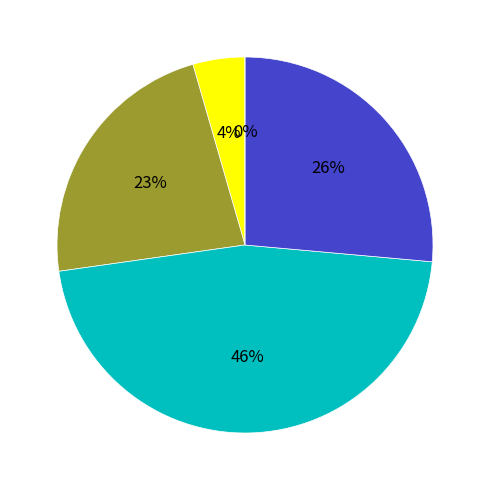

Is it true that 2 is 22% of the pie?

True